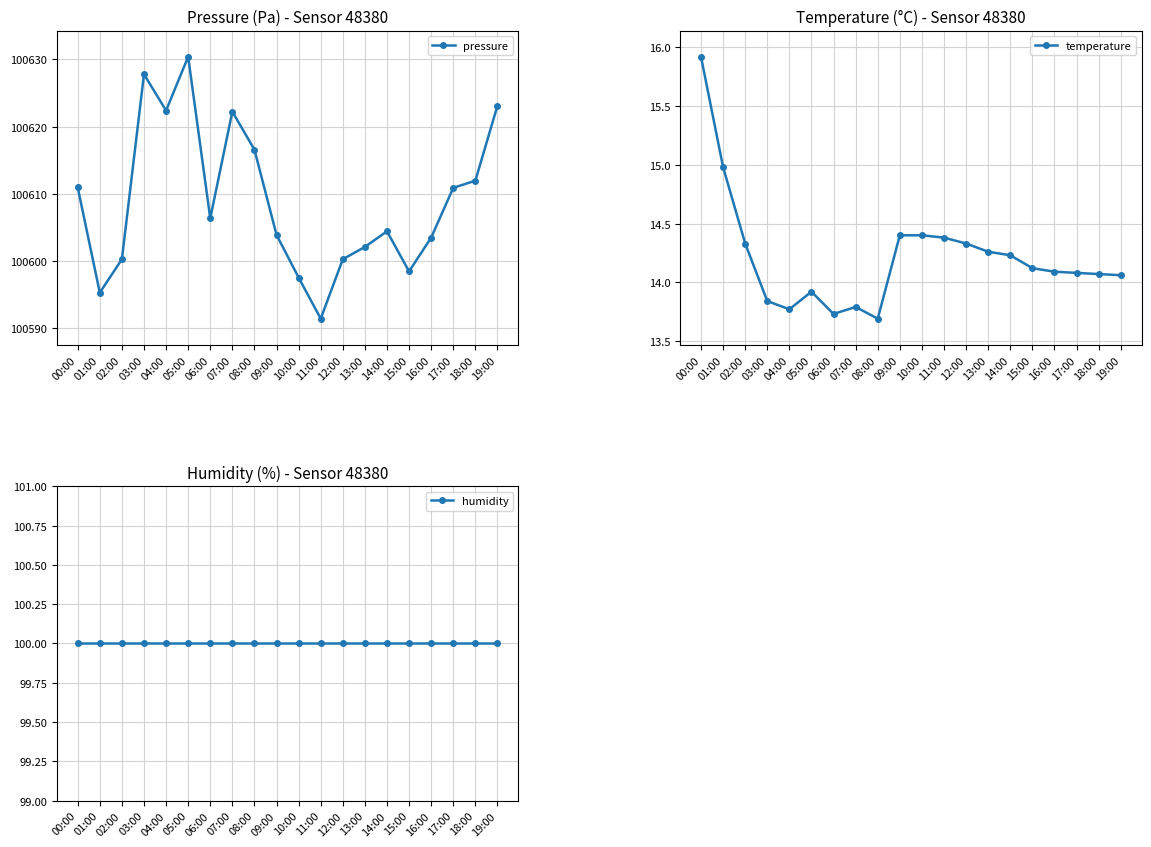

Rank the series at 01:00 from lowest to highest value.

temperature, humidity, pressure